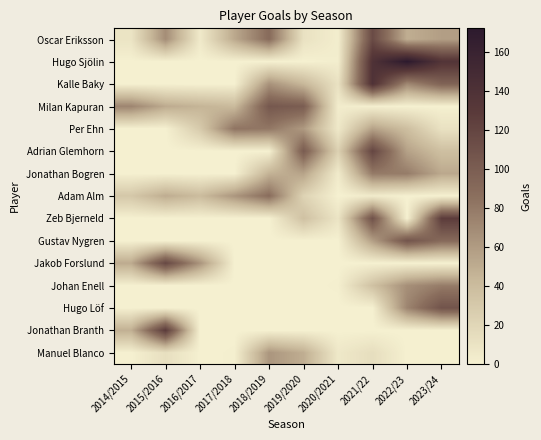

At which category does the chart reach its peak across all series?

2022/23